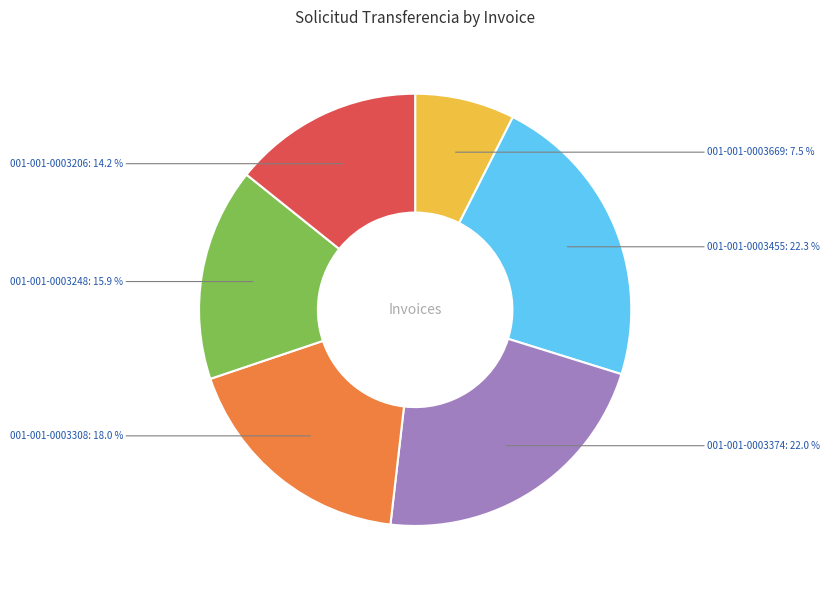

Does 001-001-0003248 account for over 50% of the chart?

No